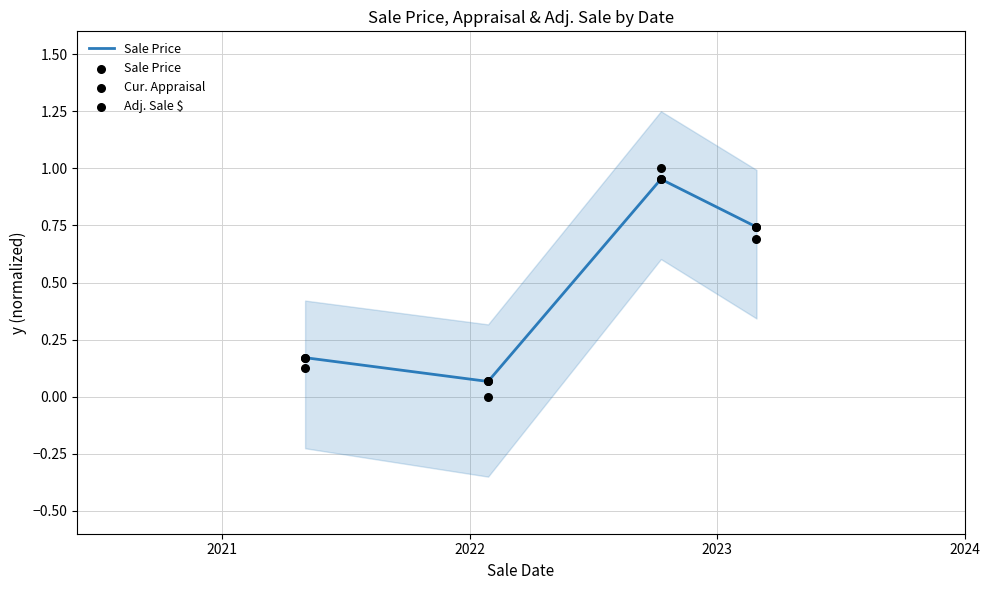

Which series has the widest spread of Y values?

Cur. Appraisal